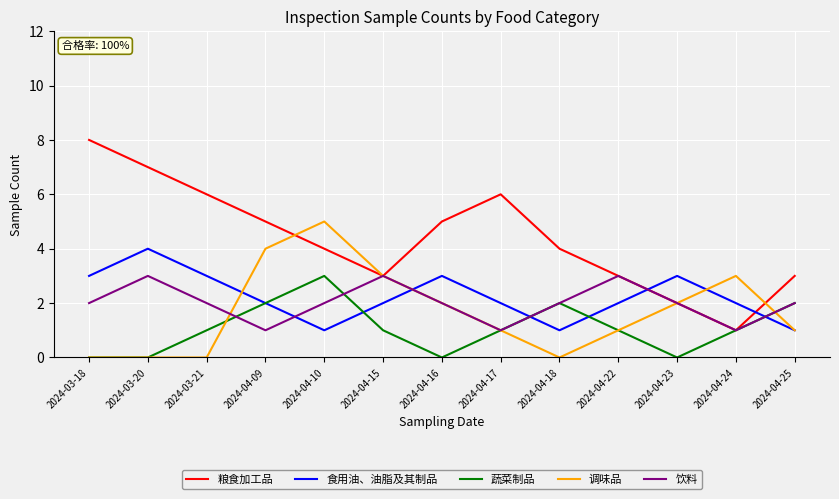

What is the highest value of the 食用油、油脂及其制品 series?

4